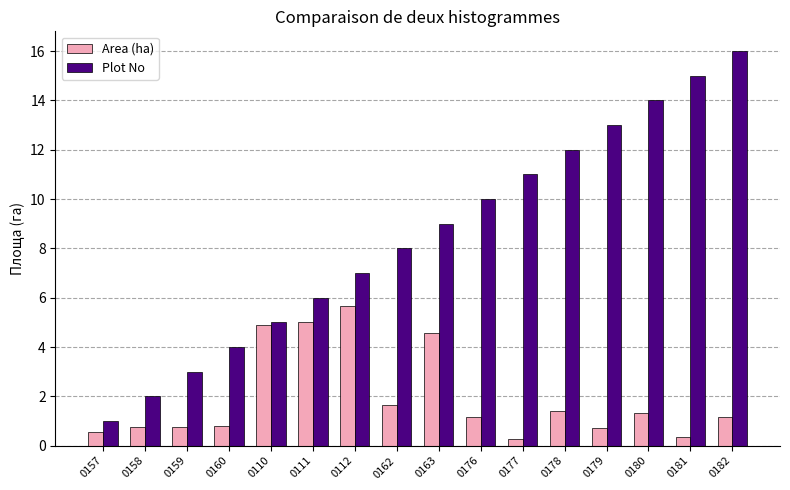

How many values in the Area (ha) series exceed 1?

9